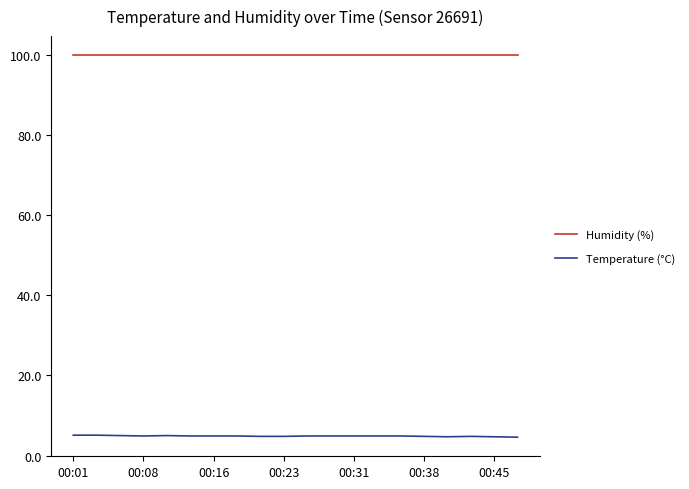

What are all the series names shown in the legend?

Humidity (%), Temperature (°C)